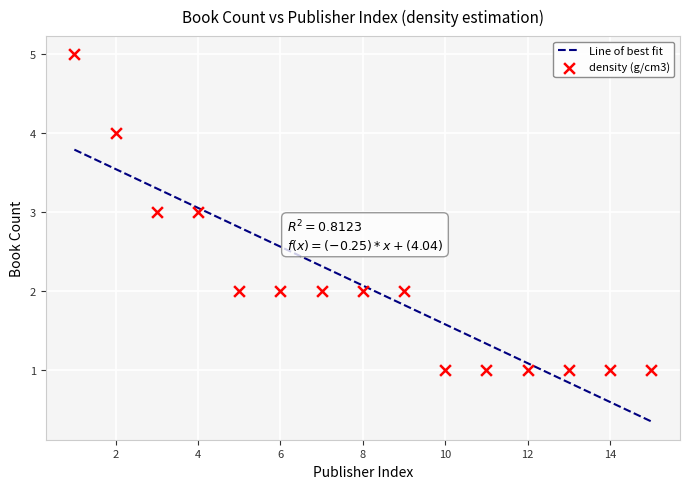

What is the lowest value of the Line of best fit series?

0.3